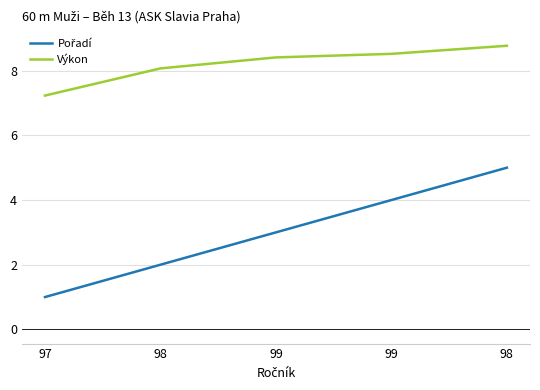

How many lines are shown in the chart?

2